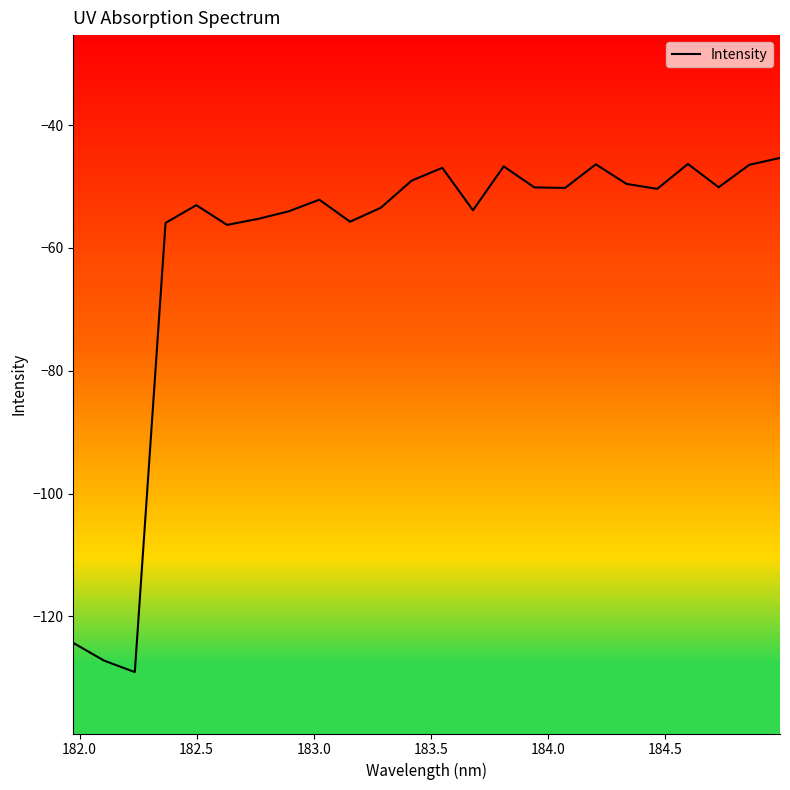

What is the maximum value shown in the chart?

-45.3